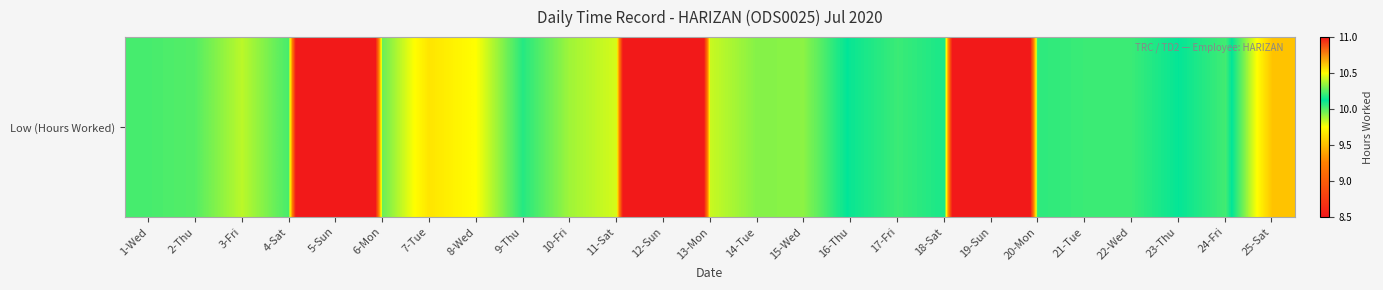

Which has a higher value, 8-Wed or 2-Thu?

2-Thu